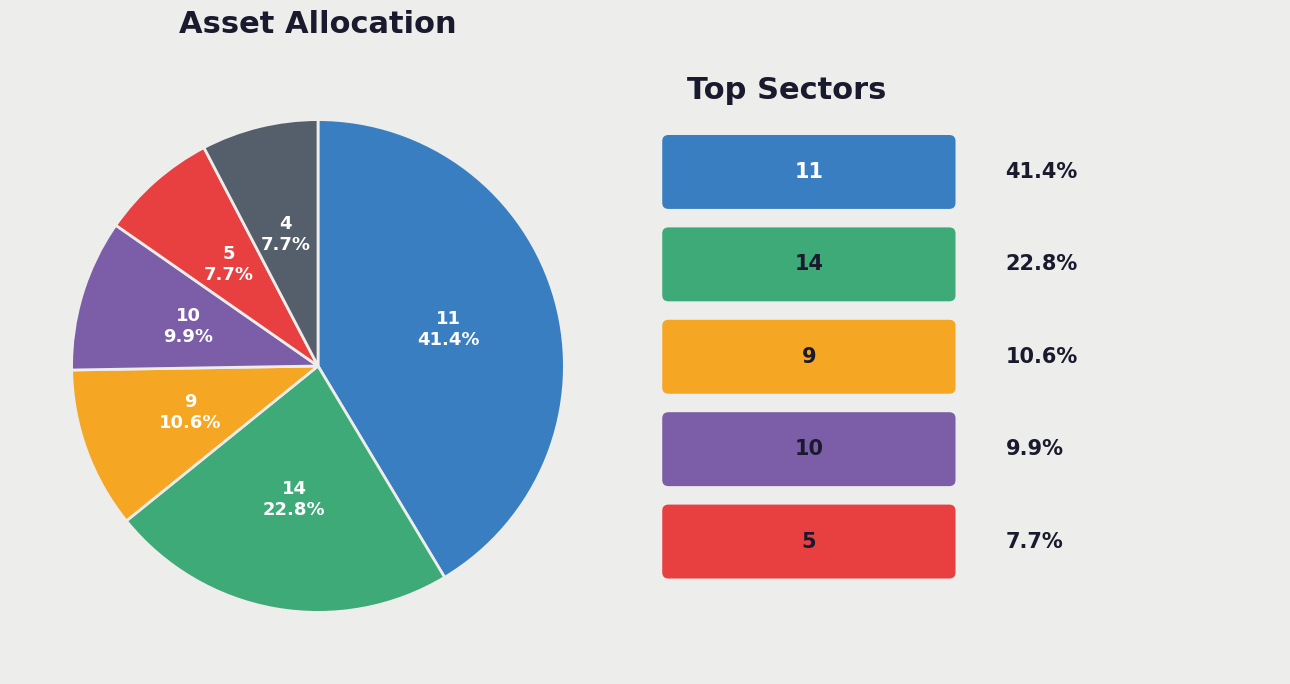

Is there a majority slice in this chart?

No